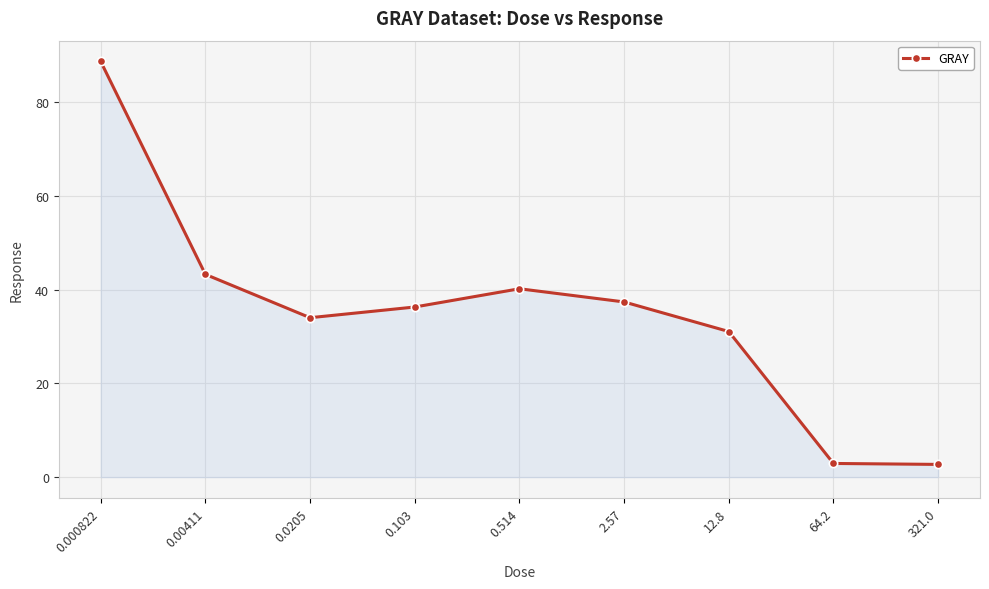

What is the value of the 5th point from the left?

40.2